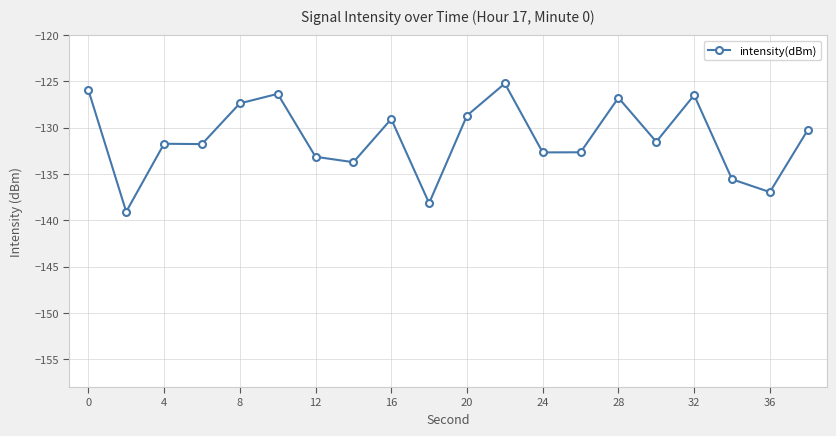

True or false: there are more than 2 points higher than both neighbors.

True